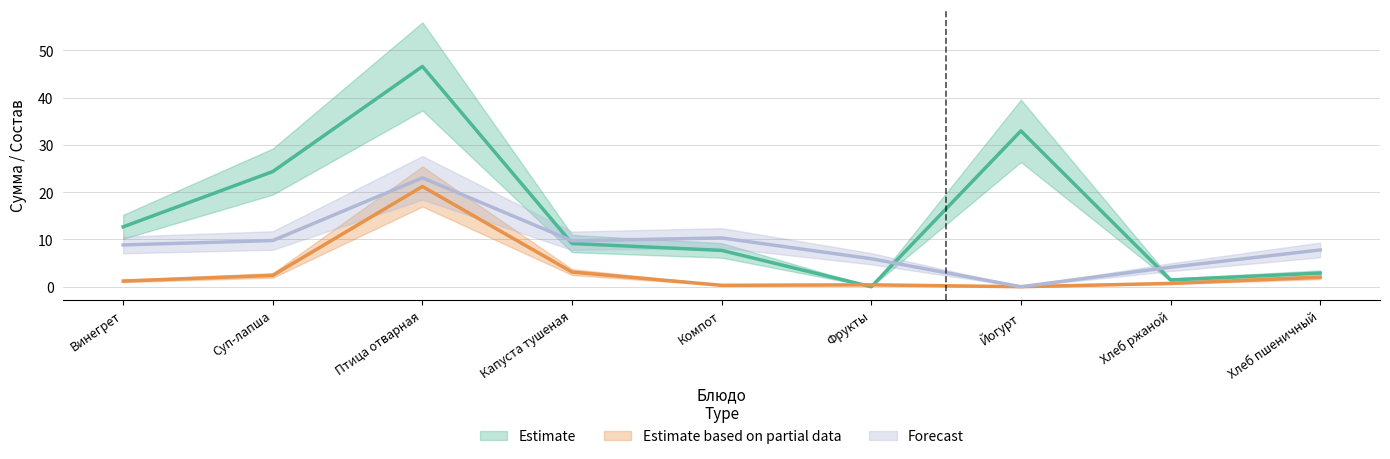

Does the chart have visible grid lines?

Yes